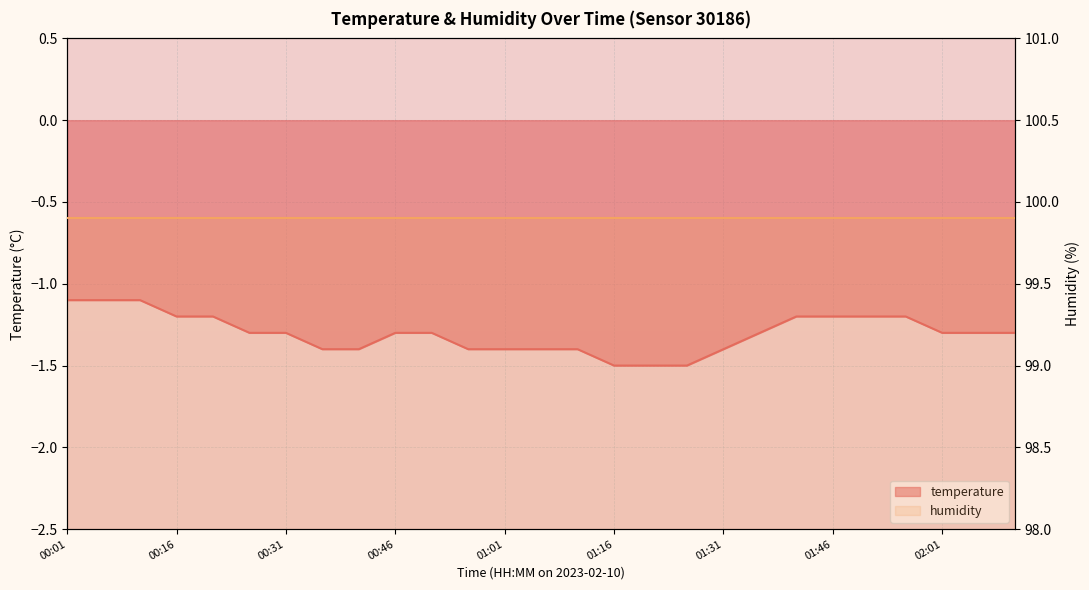

Rank the series by their maximum value, from lowest to highest.

temperature, humidity